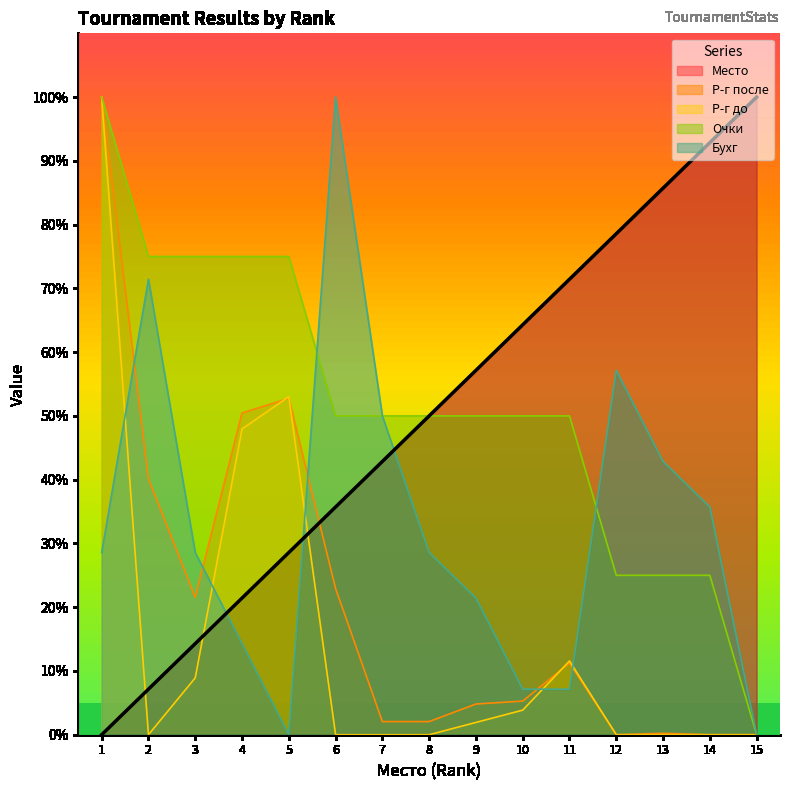

What is the difference between the maximum and second lowest values in the Р-г до series?

100.0